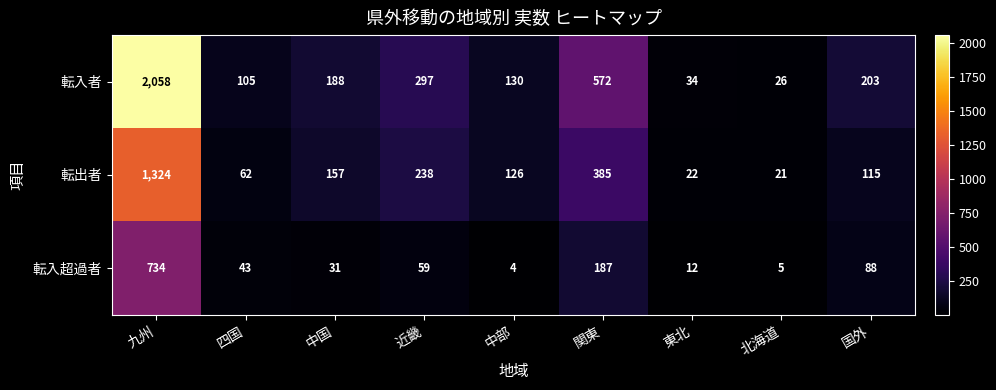

Reading left to right, extract all data points from this chart.

転入者: 2058	105	188	297	130	572	34	26	203
転出者: 1324	62	157	238	126	385	22	21	115
転入超過者: 734	43	31	59	4	187	12	5	88